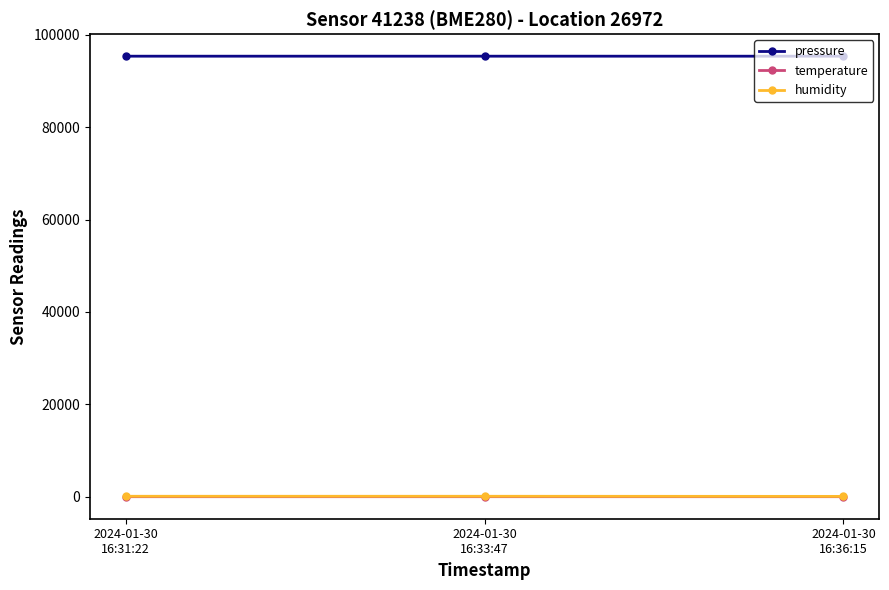

What are all the series names shown in the legend?

pressure, temperature, humidity